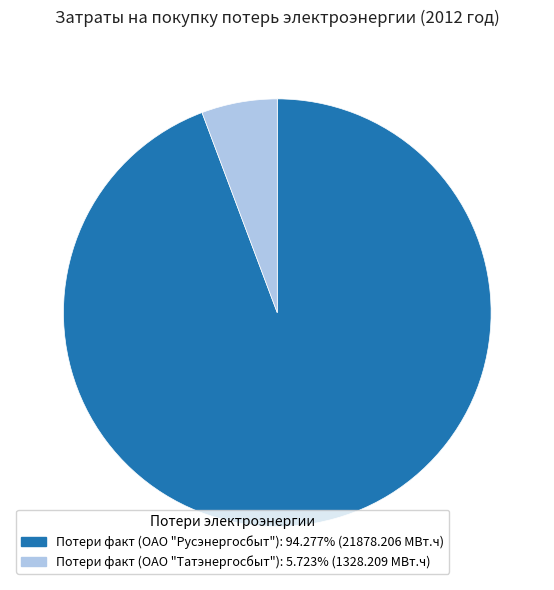

Rank the categories by value from lowest to highest.

Потери факт (ОАО "Татэнергосбыт"), Потери факт (ОАО "Русэнергосбыт")